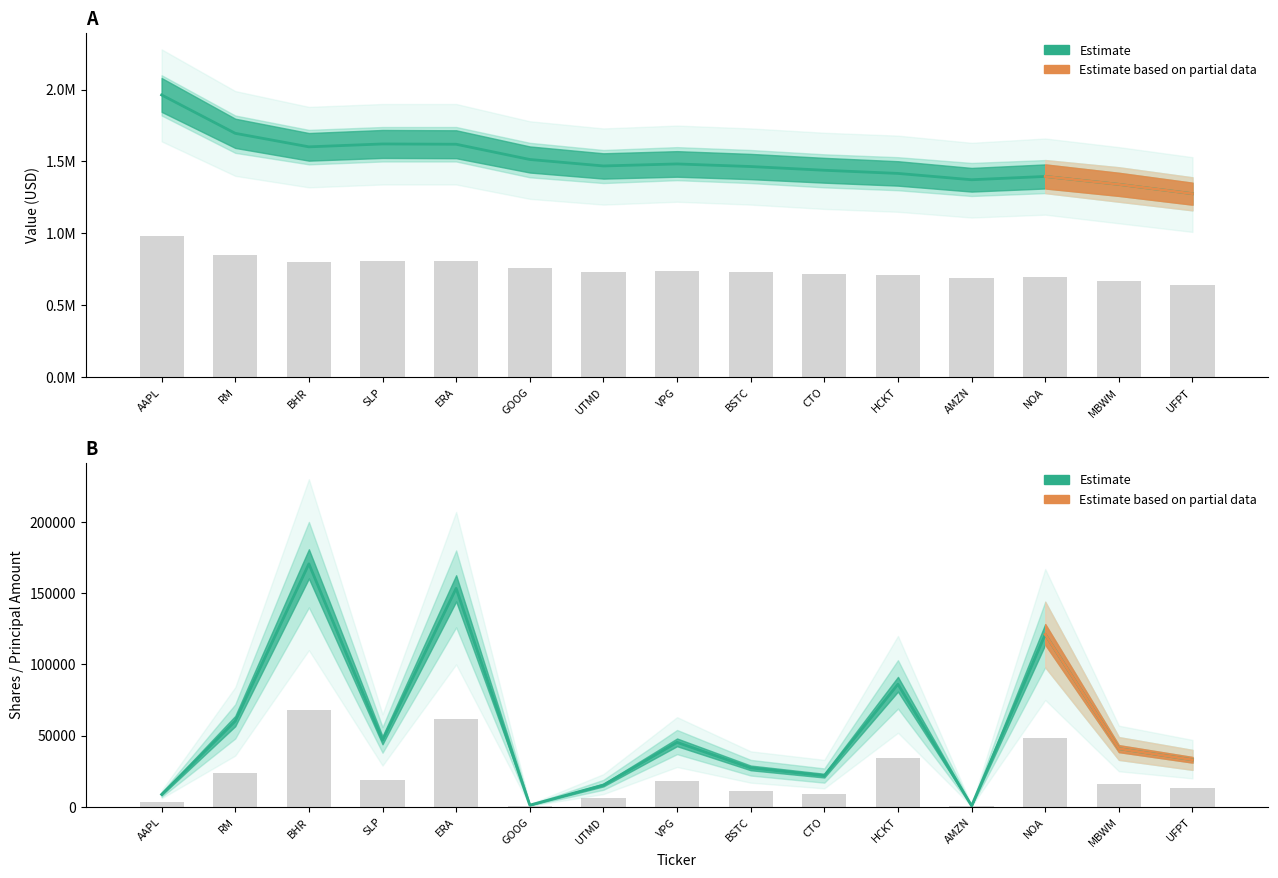

How many data points in Shares are less than 40890?

7